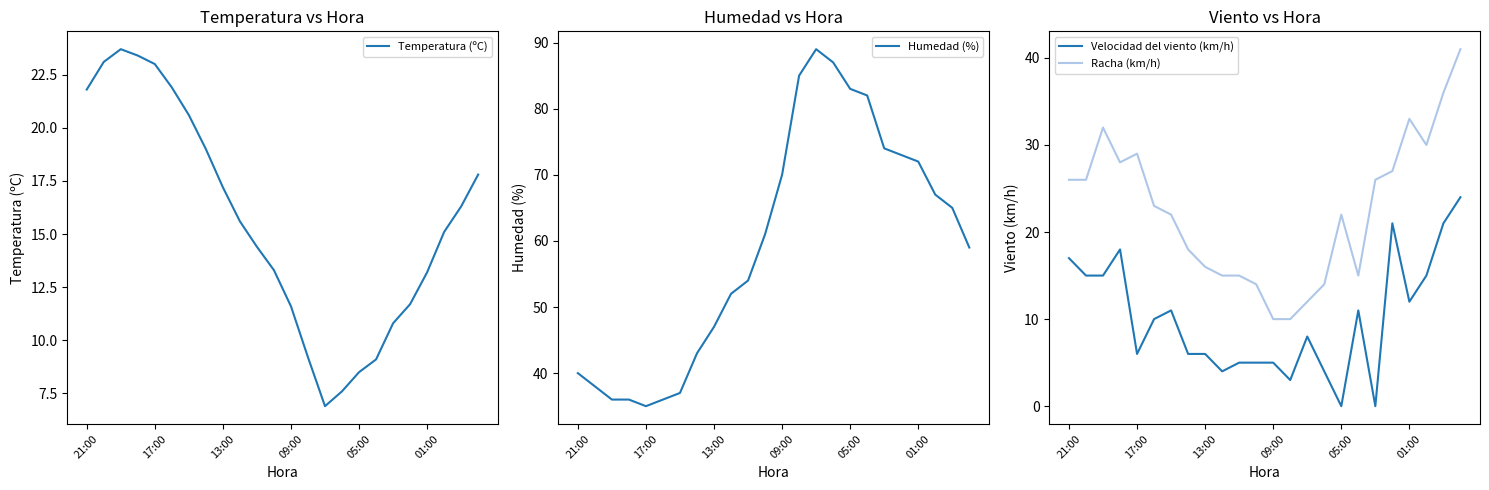

Reading left to right, what are all the values shown in this chart?

Temperatura (ºC): 21.8	23.1	23.7	23.4	23.0	21.9	20.6	19.0	17.2	15.6	14.4	13.3	11.6	9.2	6.9	7.6	8.5	9.1	10.8	11.7	13.2	15.1	16.3	17.8
Humedad (%): 40.0	38.0	36.0	36.0	35.0	36.0	37.0	43.0	47.0	52.0	54.0	61.0	70.0	85.0	89.0	87.0	83.0	82.0	74.0	73.0	72.0	67.0	65.0	59.0
Velocidad del viento (km/h): 17.0	15.0	15.0	18.0	6.0	10.0	11.0	6.0	6.0	4.0	5.0	5.0	5.0	3.0	8.0	4.0	0.0	11.0	0.0	21.0	12.0	15.0	21.0	24.0
Racha (km/h): 26.0	26.0	32.0	28.0	29.0	23.0	22.0	18.0	16.0	15.0	15.0	14.0	10.0	10.0	12.0	14.0	22.0	15.0	26.0	27.0	33.0	30.0	36.0	41.0